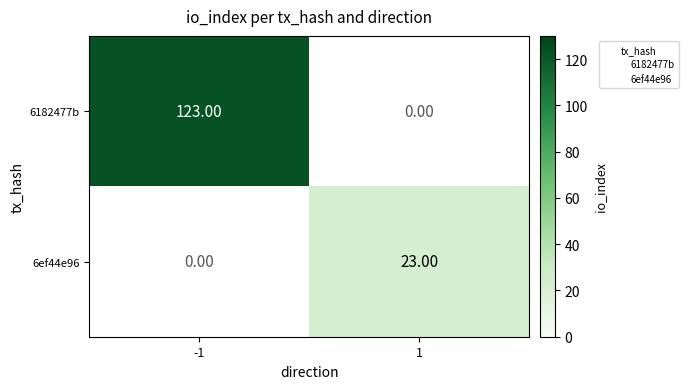

At which label does 6ef44e96 reach its minimum?

-1